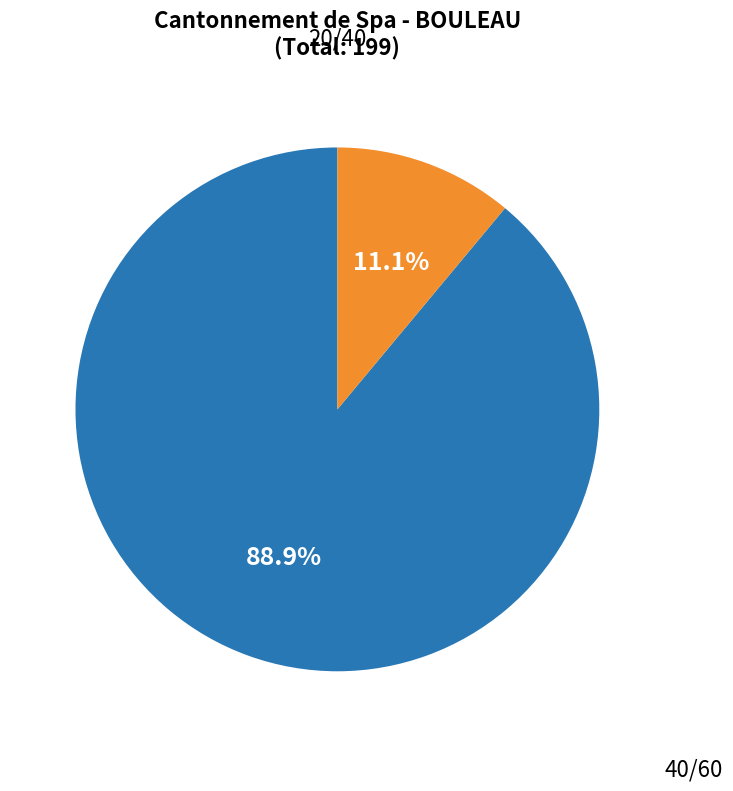

Does 40/60 account for over 50% of the chart?

No